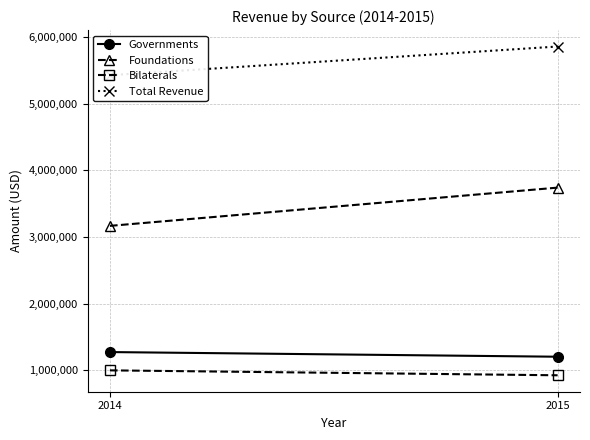

At which category is the sum across all series the highest?

2015